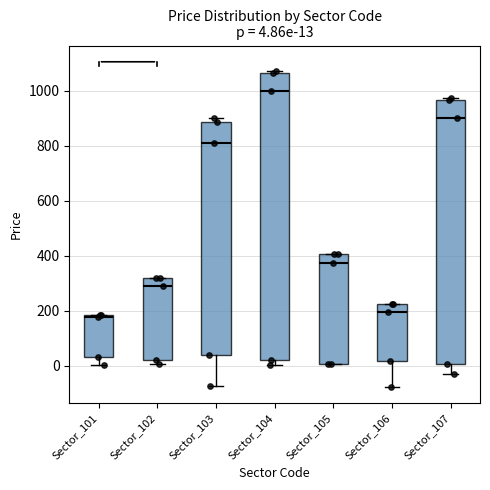

Which box's median line is the highest?

Sector_104